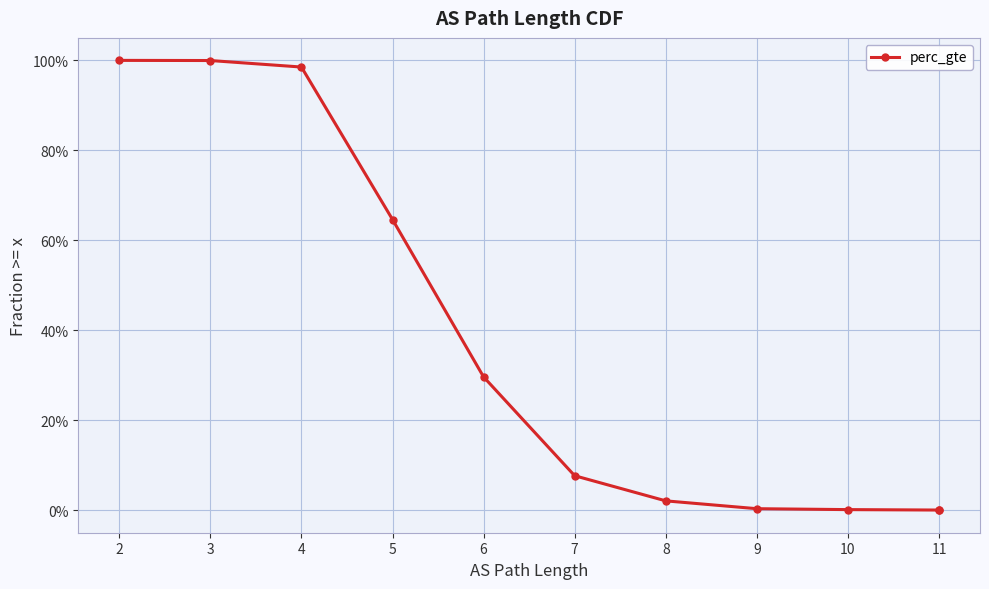

How many lines are shown in the chart?

1